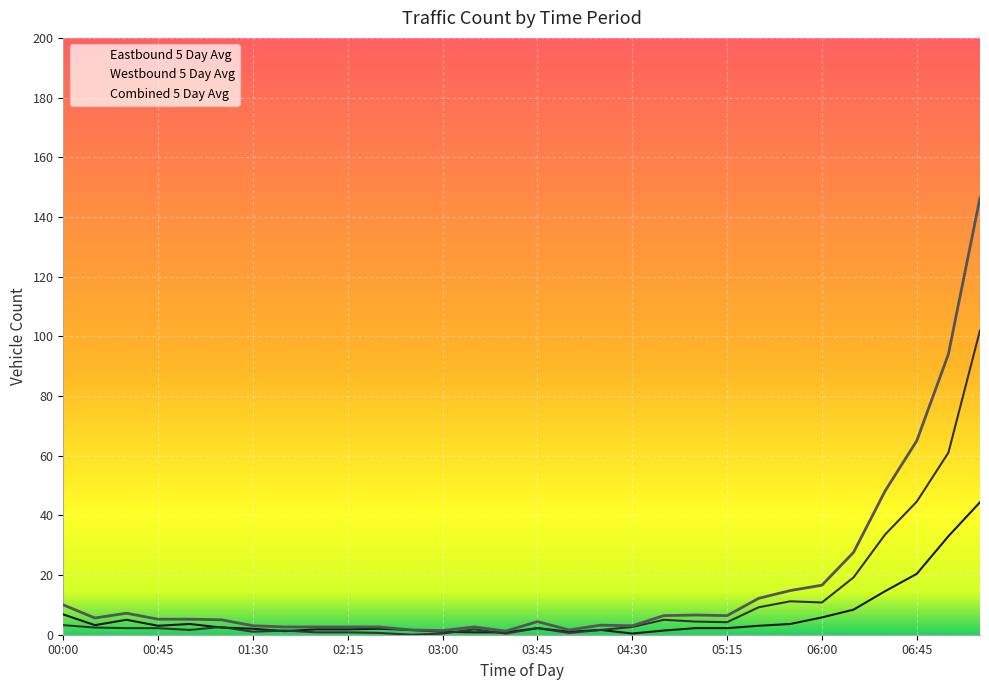

How many distinct data groups are displayed?

3